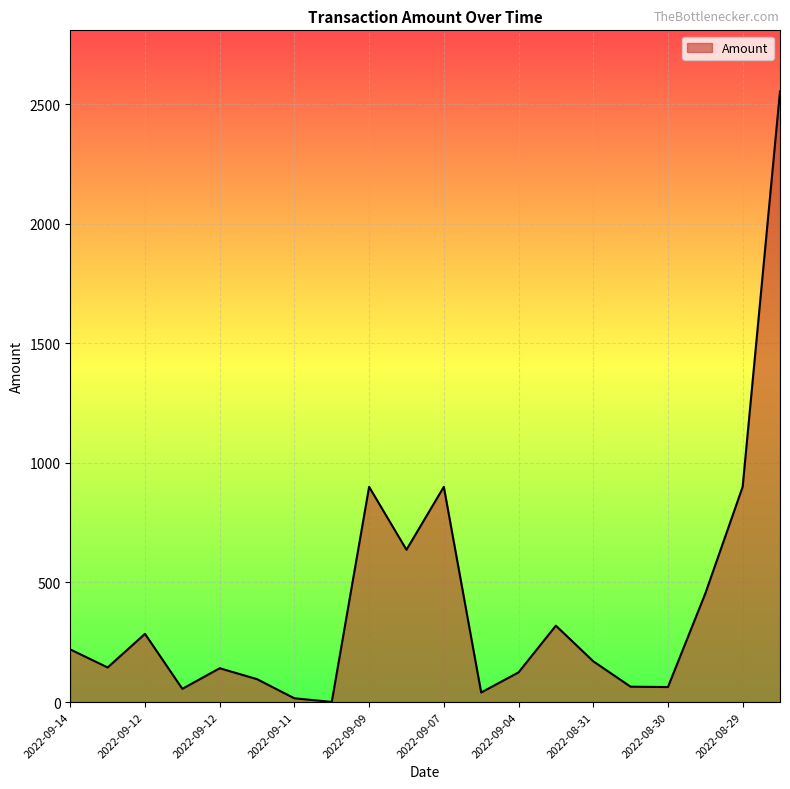

What is the difference between the second highest and minimum values?

899.3